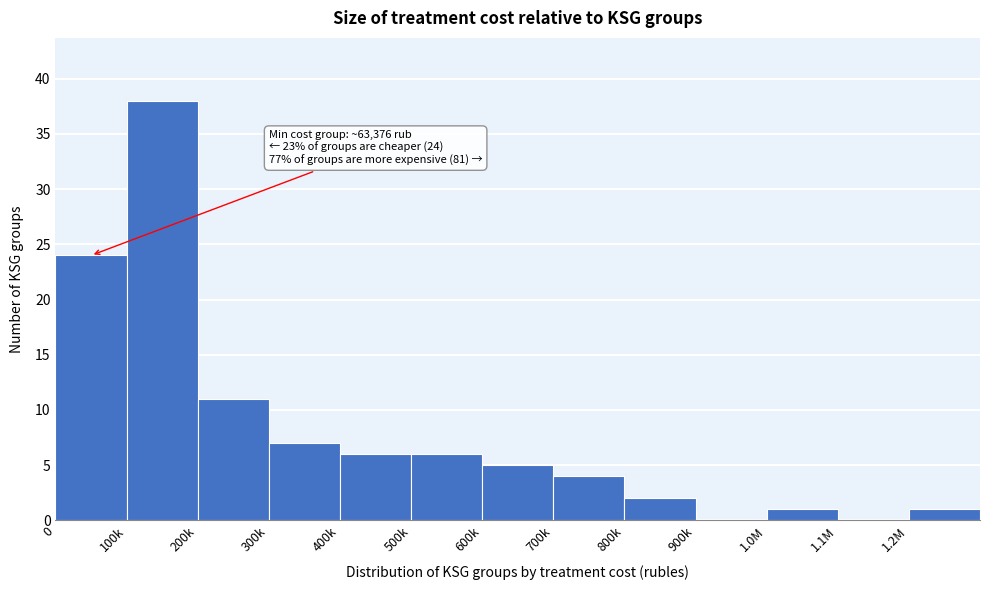

Reading right to left, what are all the values shown in this chart?

1.2M=1	1.1M=0	1.0M=1	900k=0	800k=2	700k=4	600k=5	500k=6	400k=6	300k=7	200k=11	100k=38	0=24